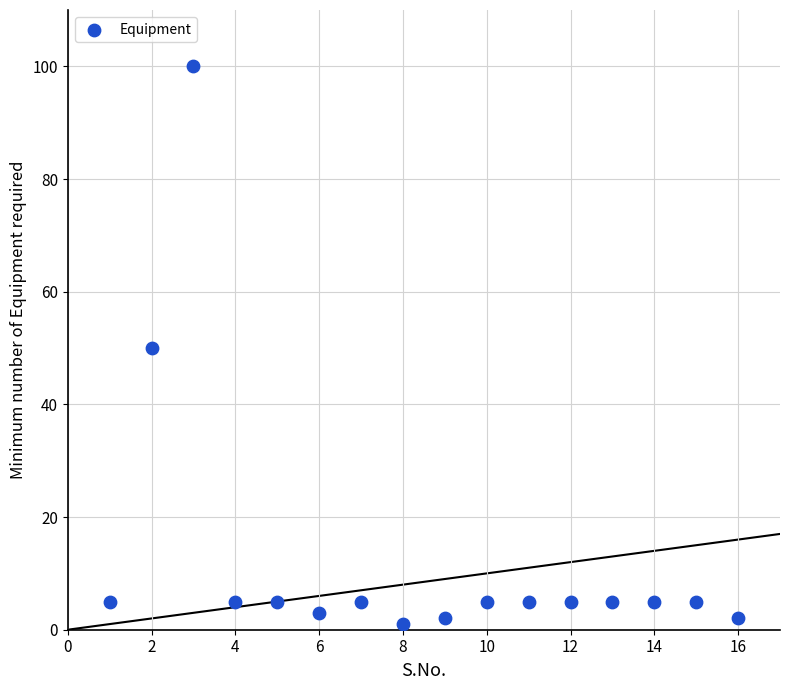

What is the range of Y values (max minus min)?

99